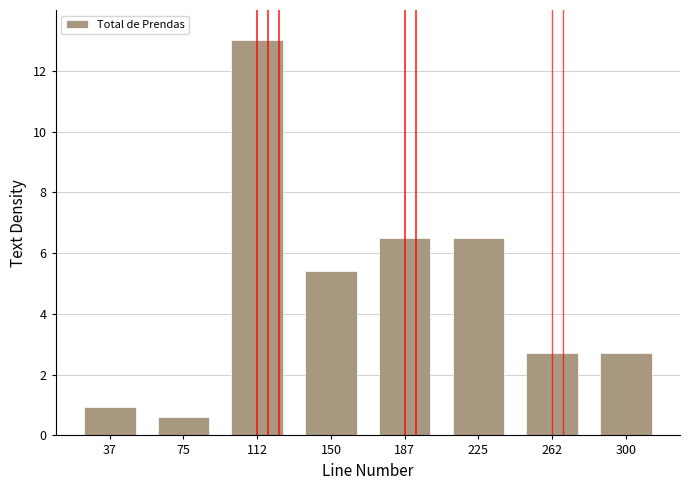

Reading left to right, what are all the values shown in this chart?

0.9	0.6	13.0	5.4	6.5	6.5	2.7	2.7